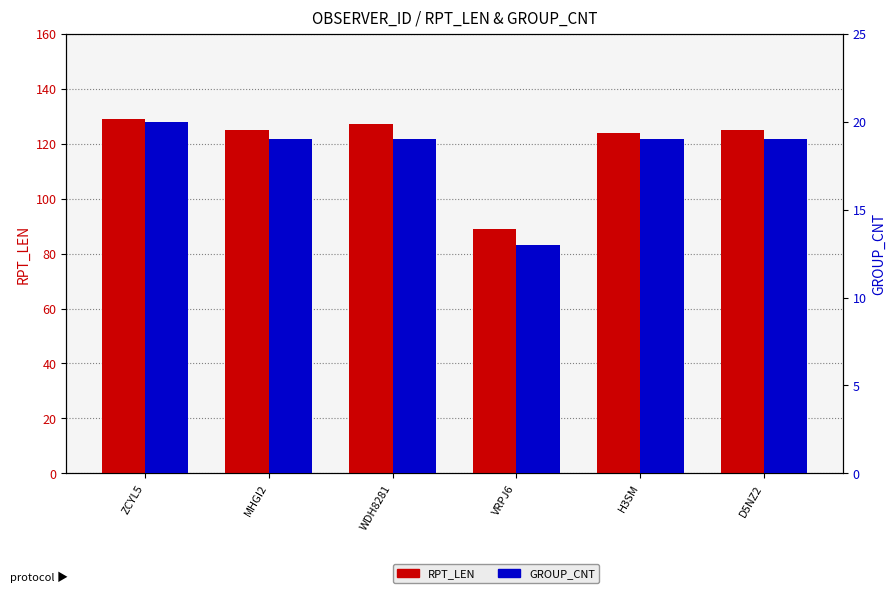

Does the chart contain any negative values?

No